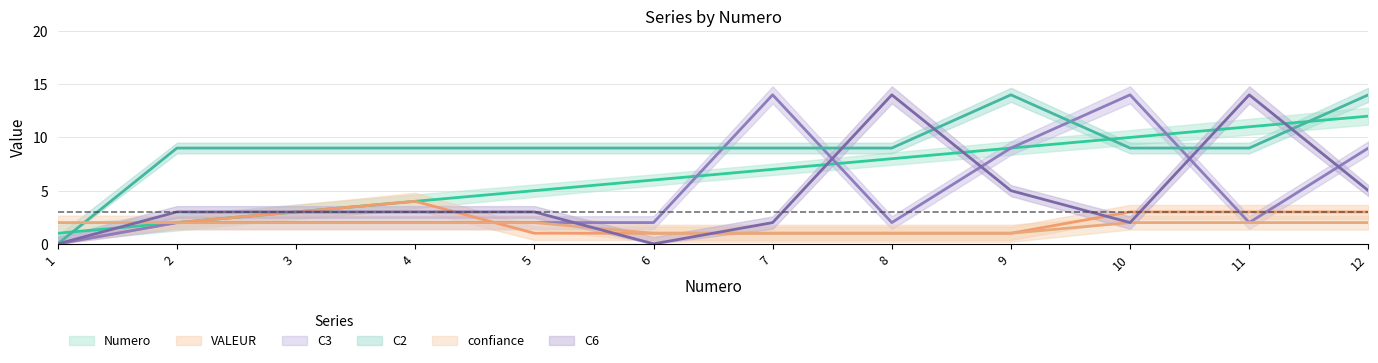

True or false: VALEUR has more than 1 interior local peaks.

False